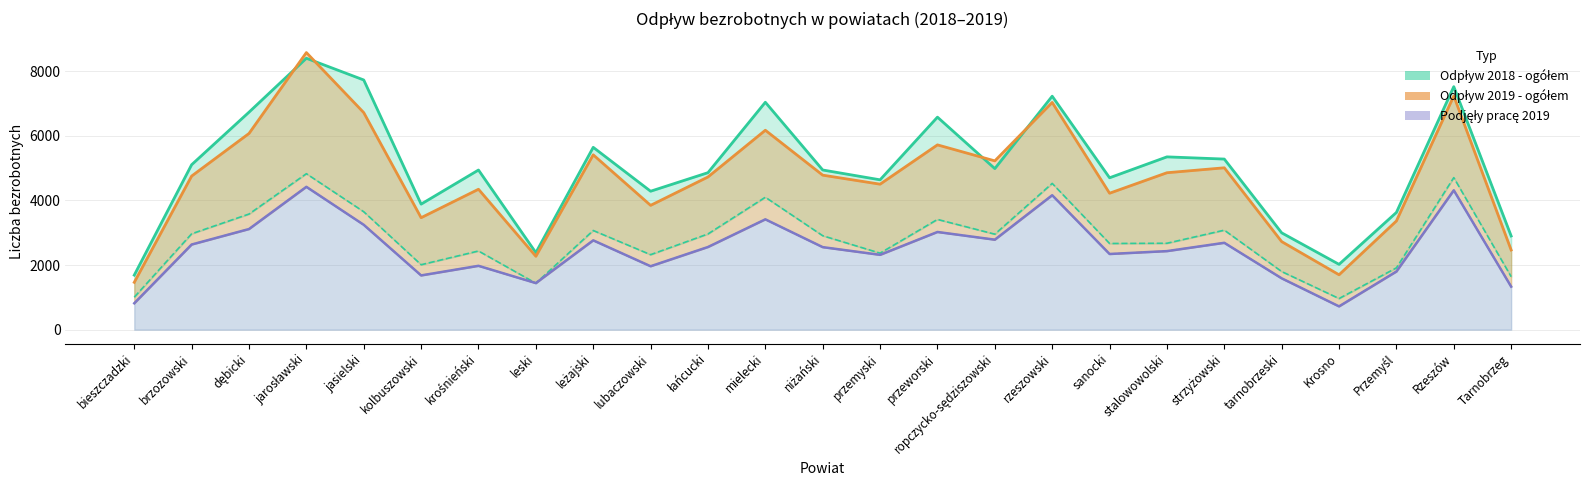

What is the value of the Odpływ 2019 - ogółem point at the 7th from the left?

4344